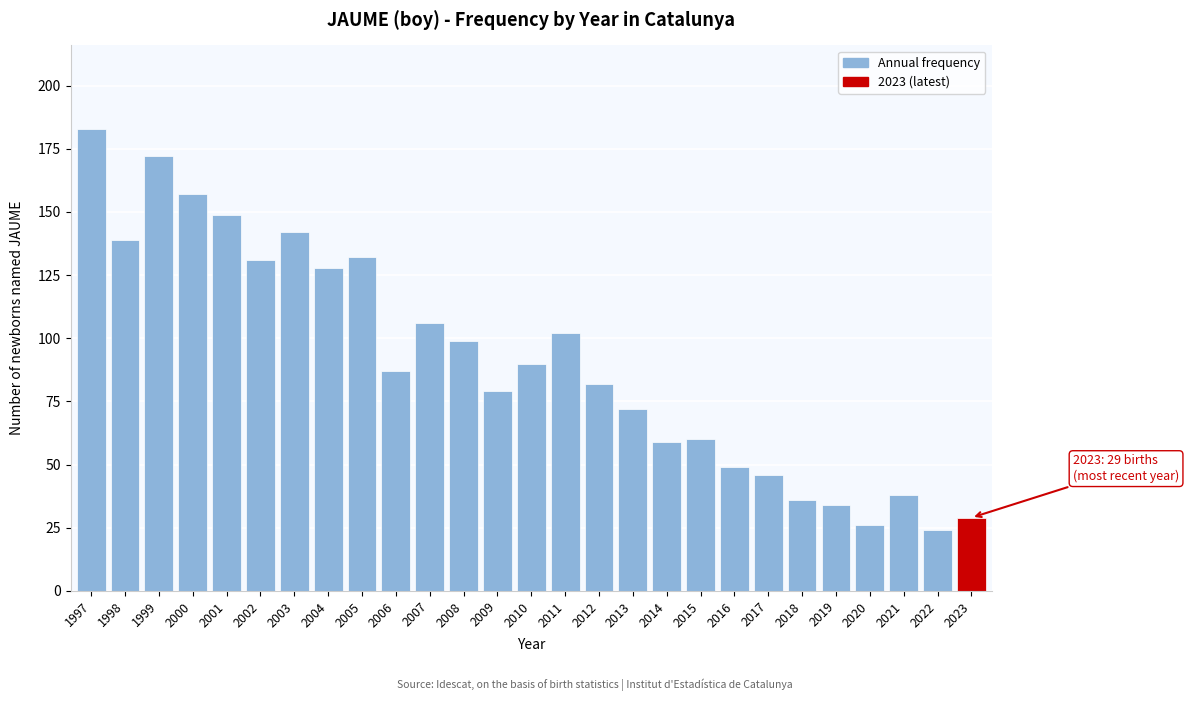

Reading left to right, extract all data points from this chart.

1997=183	1998=139	1999=172	2000=157	2001=149	2002=131	2003=142	2004=128	2005=132	2006=87	2007=106	2008=99	2009=79	2010=90	2011=102	2012=82	2013=72	2014=59	2015=60	2016=49	2017=46	2018=36	2019=34	2020=26	2021=38	2022=24	2023=29